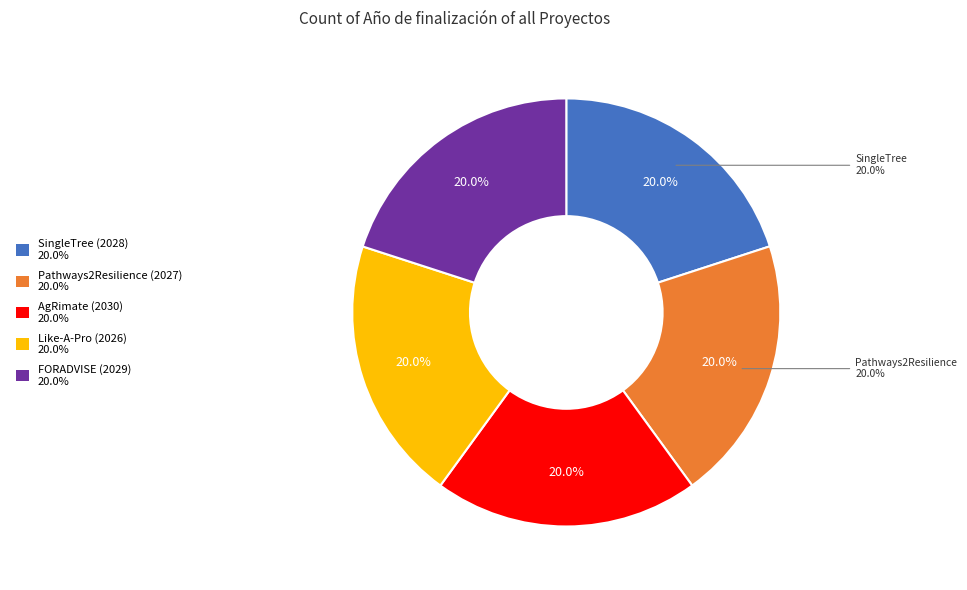

Rank the categories by value from highest to lowest.

AgRimate (2030), FORADVISE (2029), SingleTree (2028), Pathways2Resilience (2027), Like-A-Pro (2026)